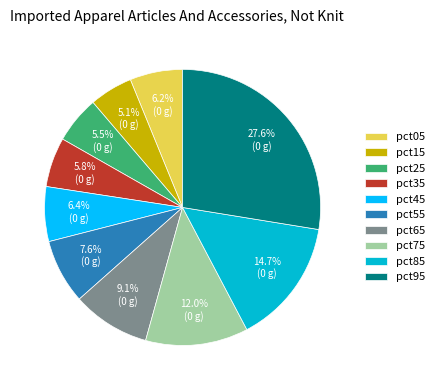

Which slice is the largest?

pct95